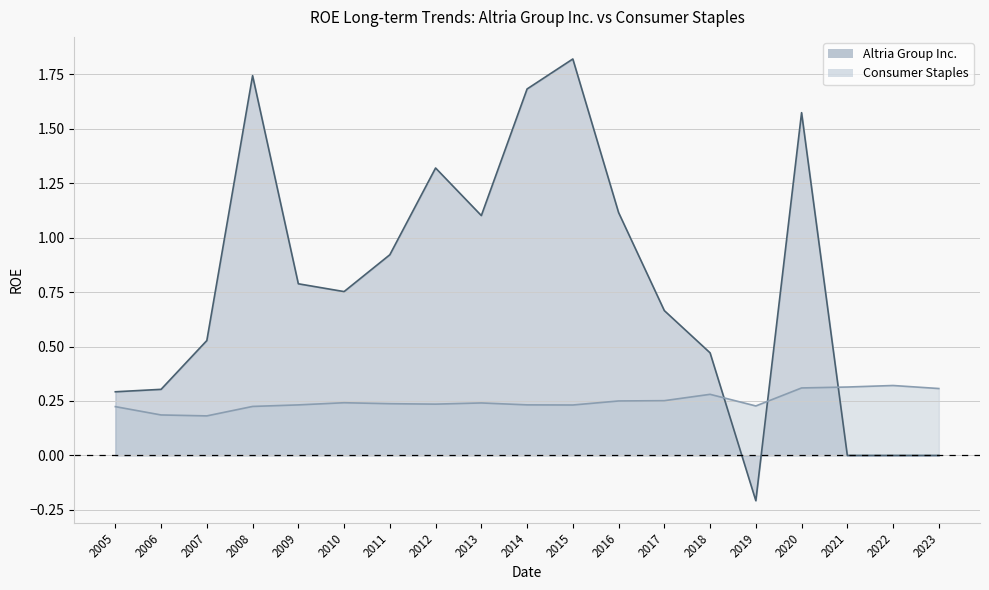

At which category is the sum across all series the highest?

2015